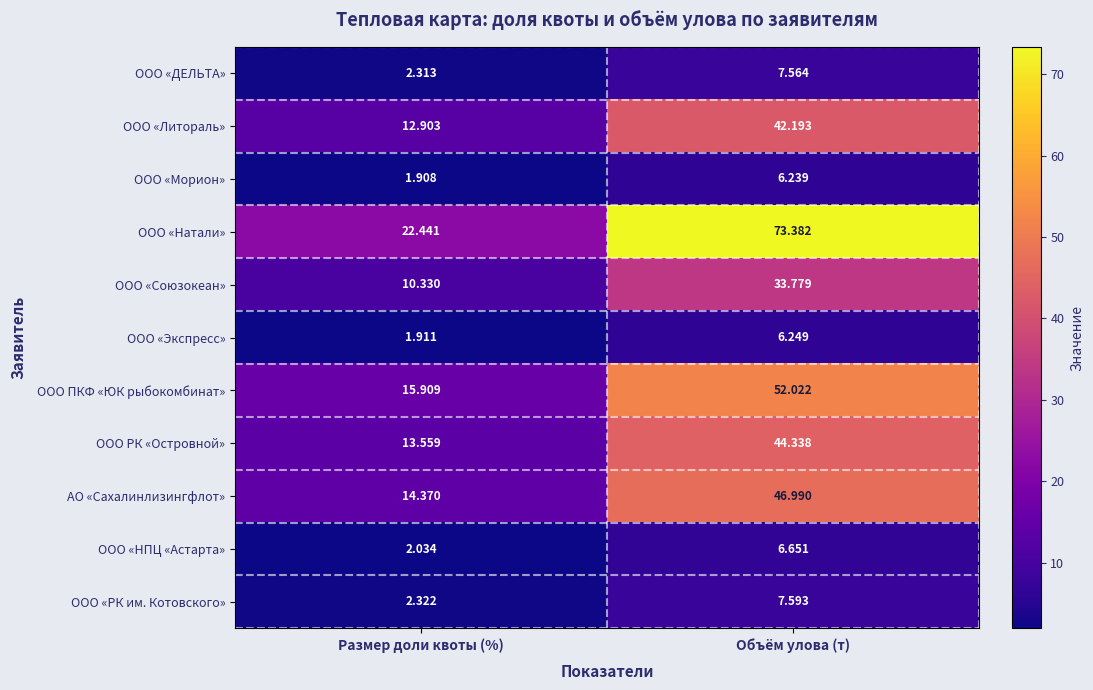

How many categories are shown in the chart?

2